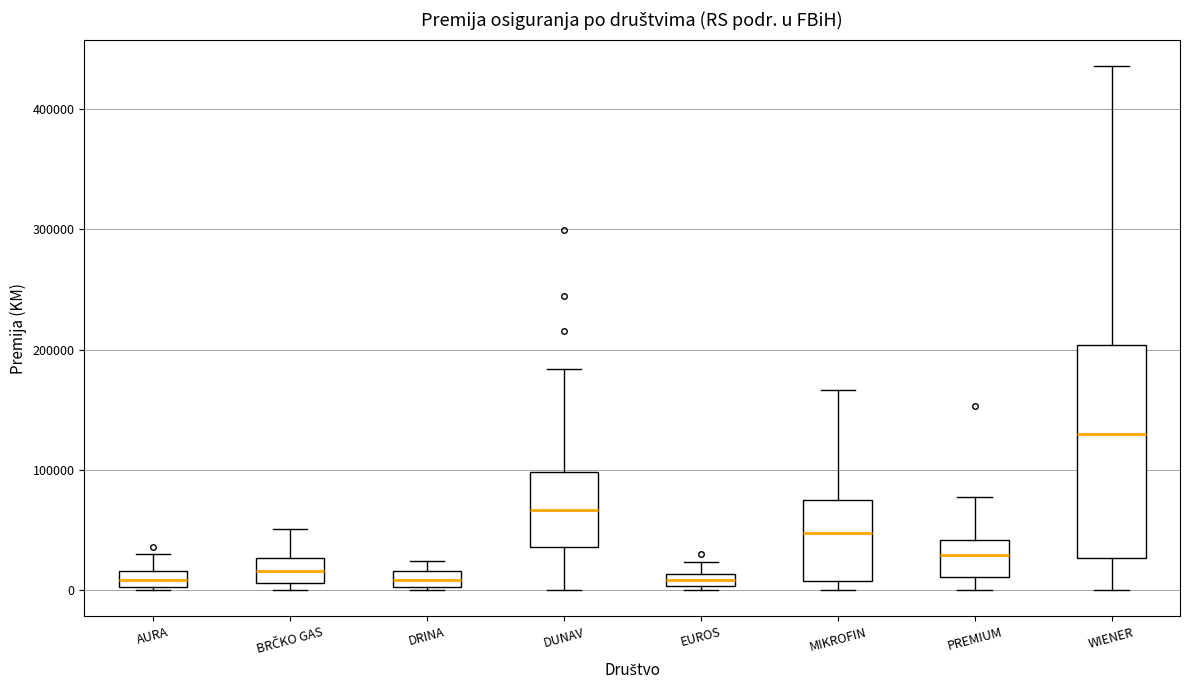

Where is the upper edge of the box for EUROS on the y-axis? The values are not printed on the chart, so give them approximately, as read against the axis.

10000